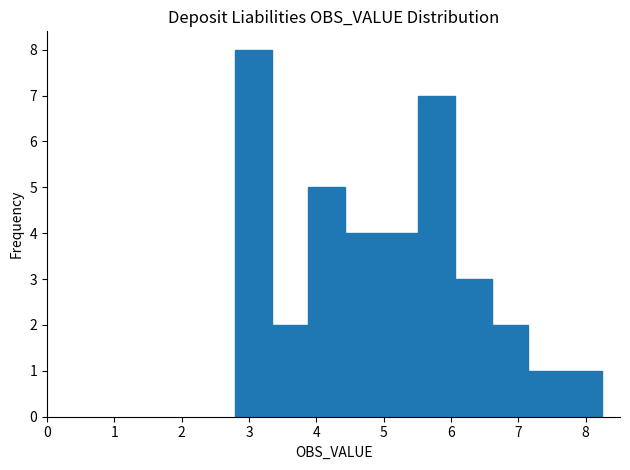

Reading left to right, transcribe this chart: for each bar, give the range it covers on the x-axis and its height. Neither the bar edges nor the heights are printed on the chart, so give them approximately, as read against the axes.

2.8 to 3.3: 8
3.3 to 3.9: 2
3.9 to 4.4: 5
4.4 to 5.0: 4
5.0 to 5.5: 4
5.5 to 6.1: 7
6.1 to 6.6: 3
6.6 to 7.2: 2
7.2 to 7.7: 1
7.7 to 8.2: 1